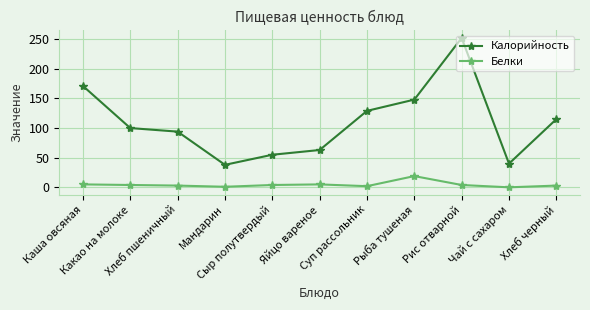

Which series has the widest spread of values?

Калорийность